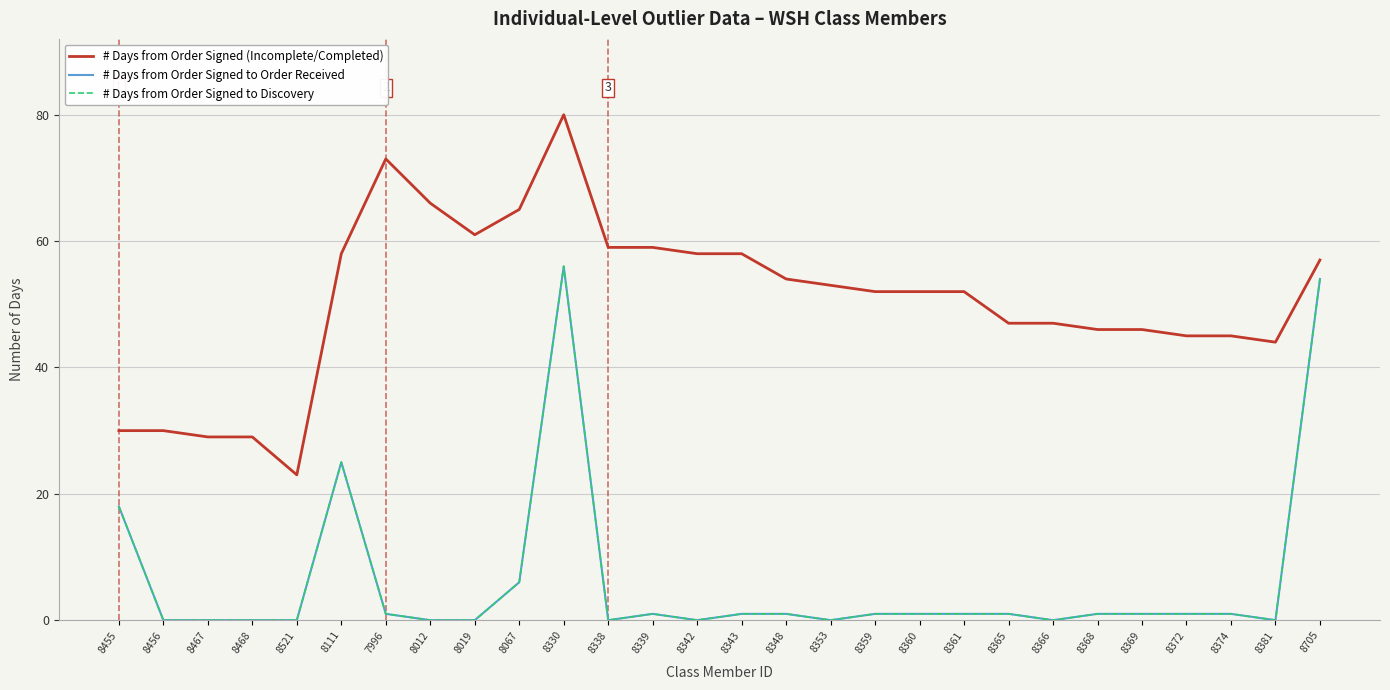

At how many categories does at least one series exceed 53?

12